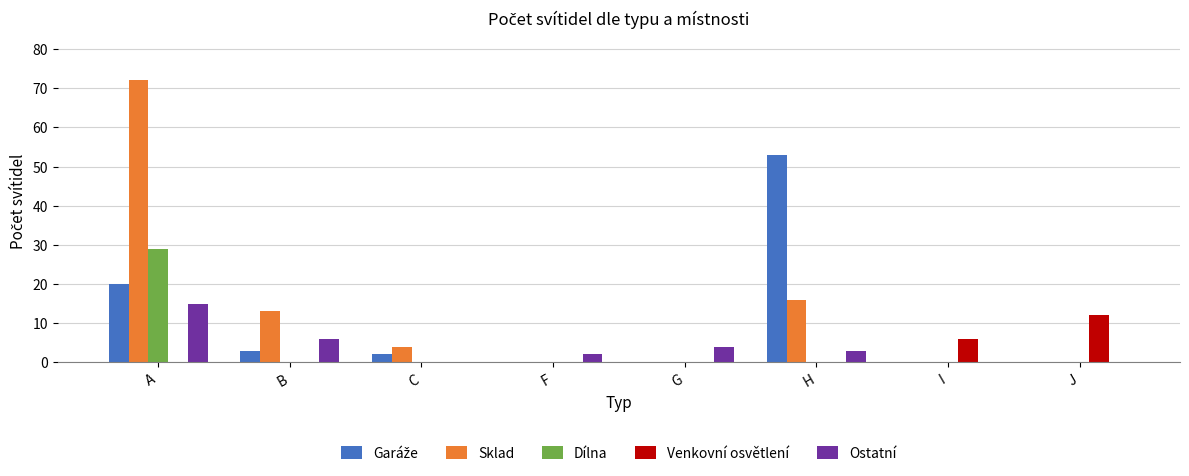

Is it true that Dílna equals -20 at G?

False